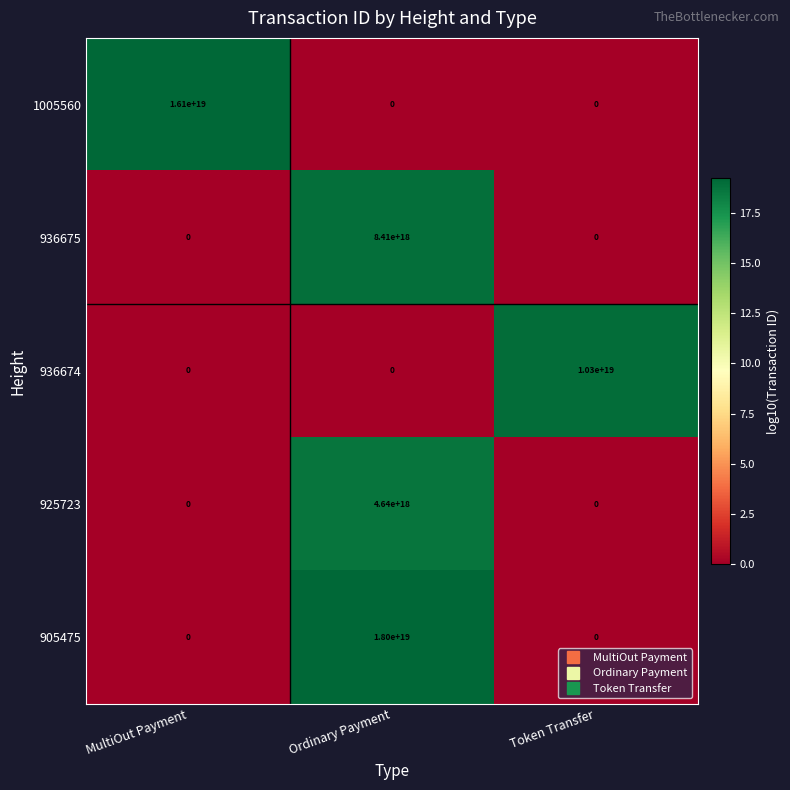

The 905475 series shows 28254638565311651840 at Ordinary Payment. True or false?

False